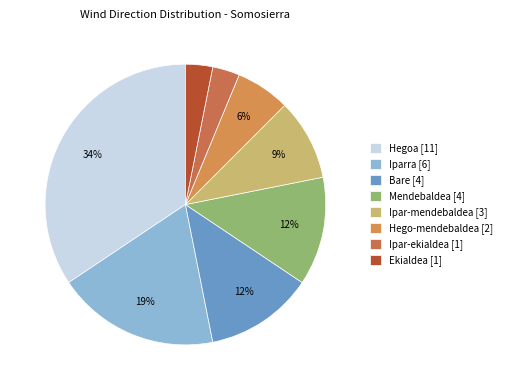

How many segments does this pie chart have?

8